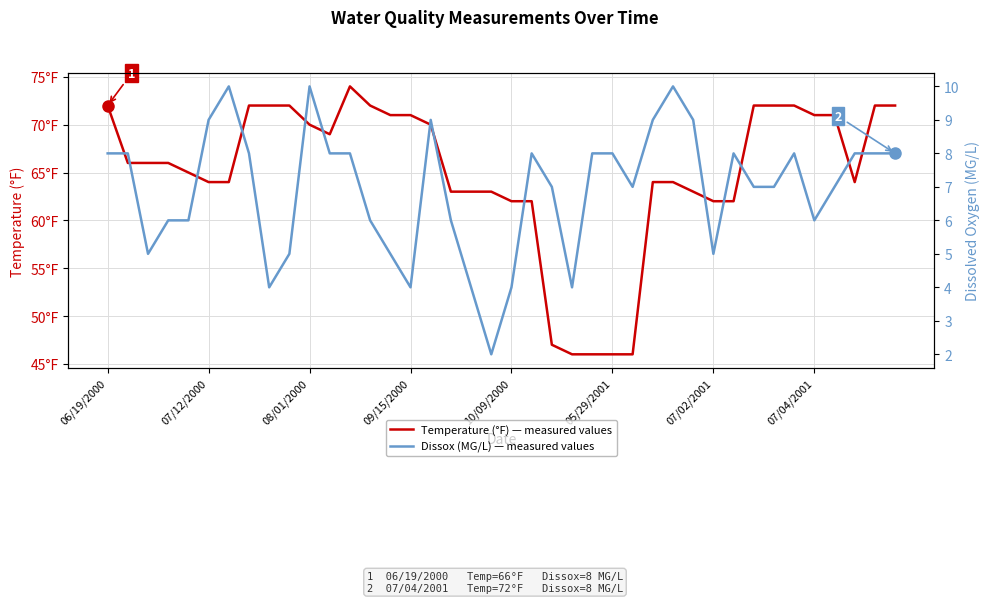

True or false: Dissox (MG/L) — measured values and Temperature (°F) — measured values intersect in this chart.

False